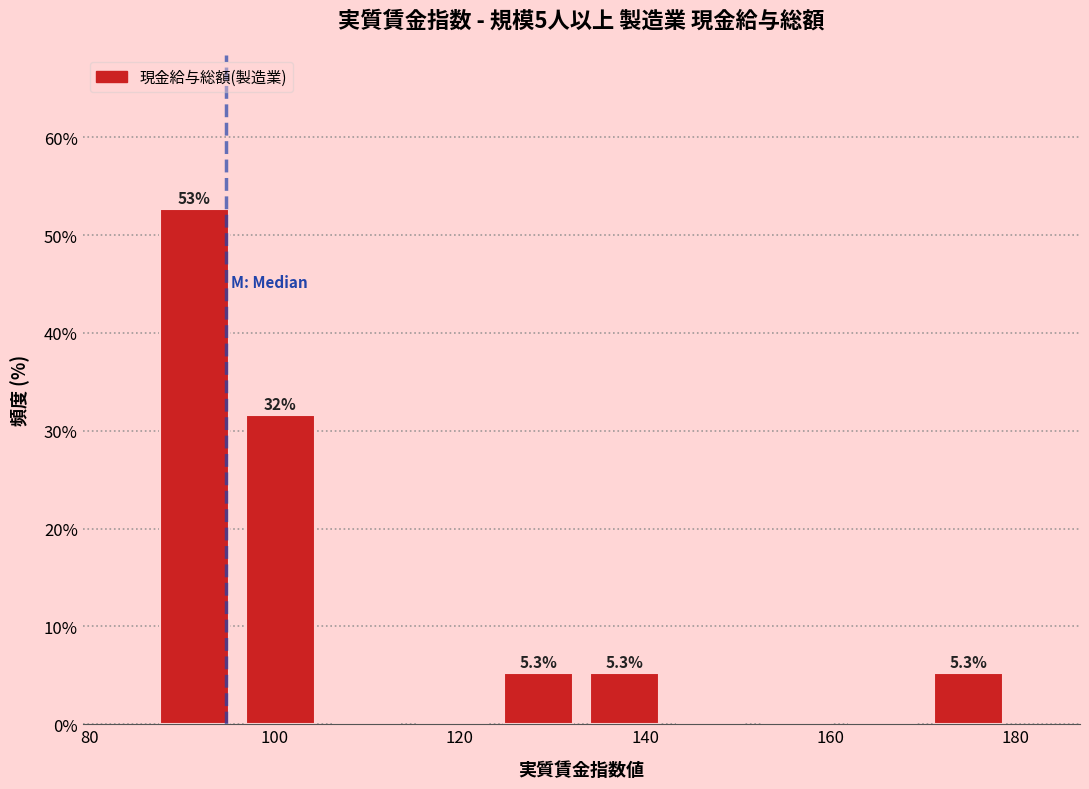

Over which range of the x-axis is the bar tallest?

86 to 96